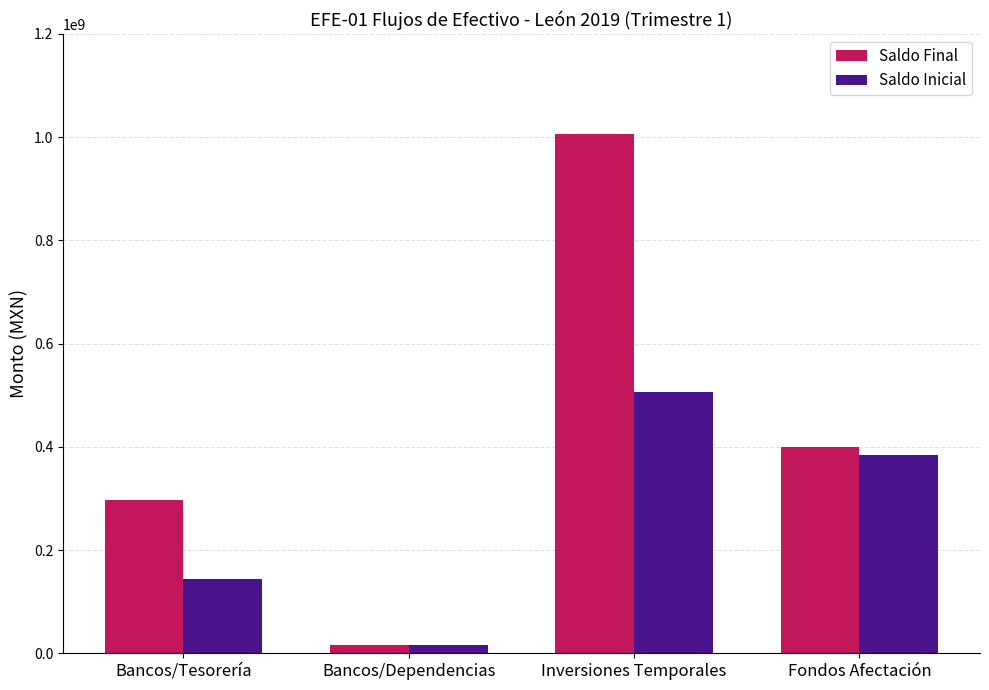

What is the label of the 1st bar from the left?

Bancos/Tesorería